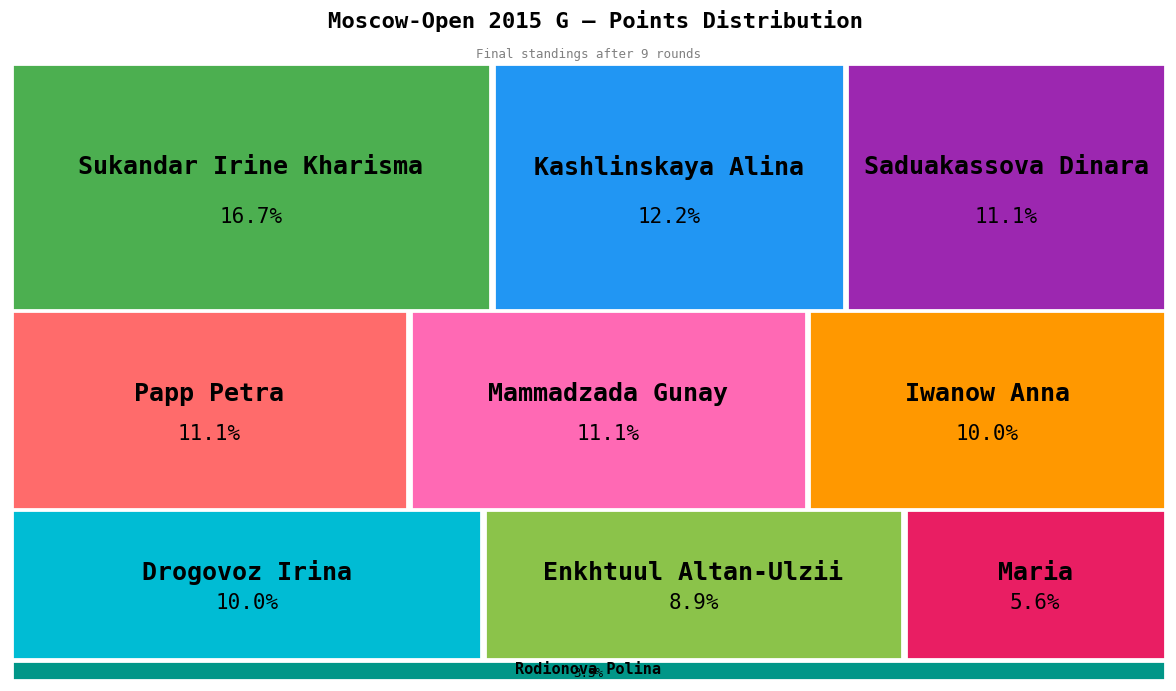

Does any single category account for the majority?

No